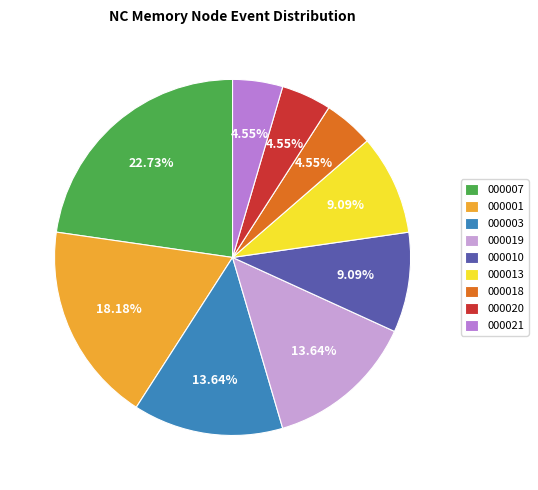

Is 000021 the majority of the pie?

No